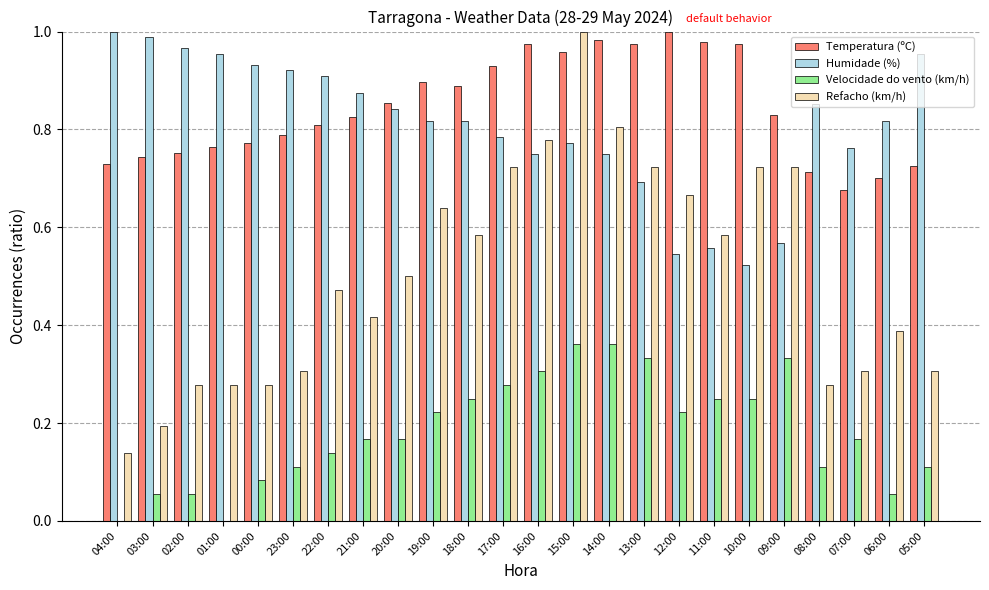

What is the sum of the Temperatura (ºC) values at 14:00 and 16:00?

2.0